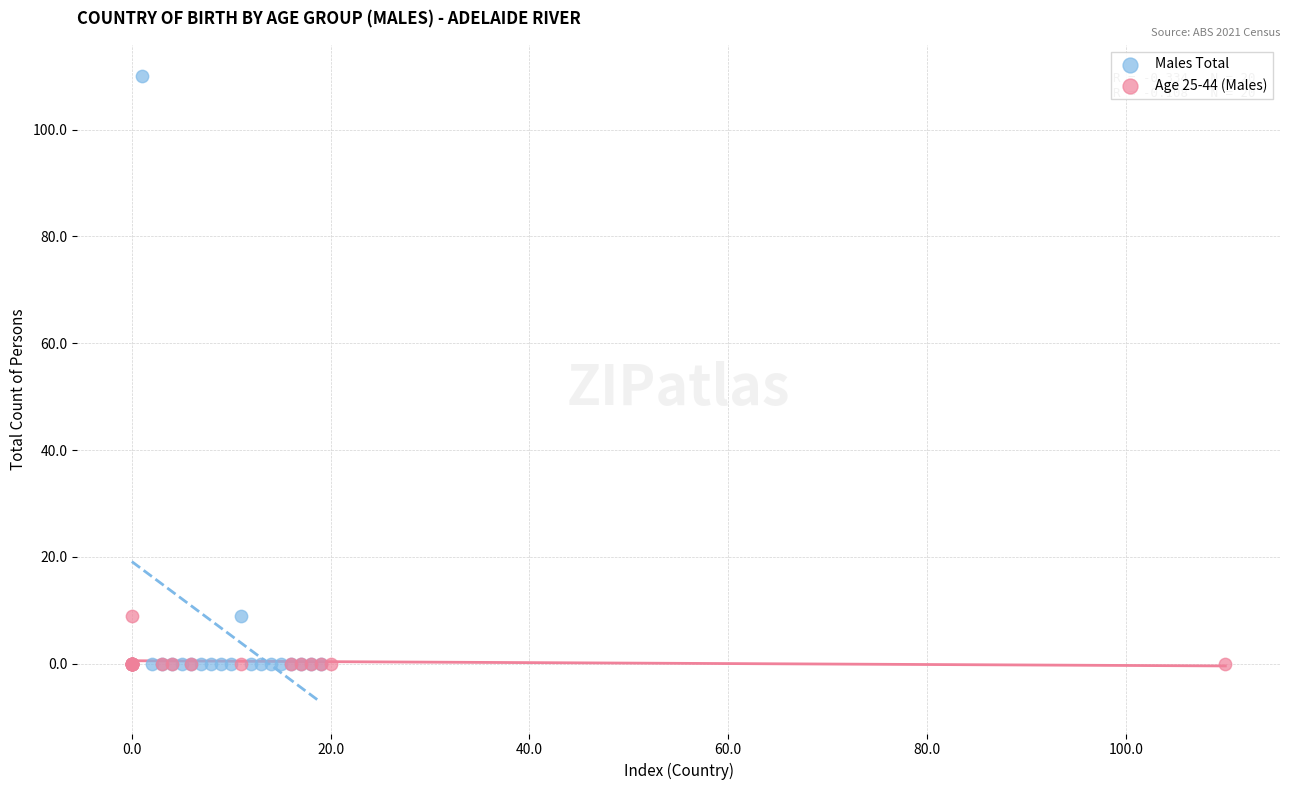

Which series reaches the maximum Y coordinate?

Males Total